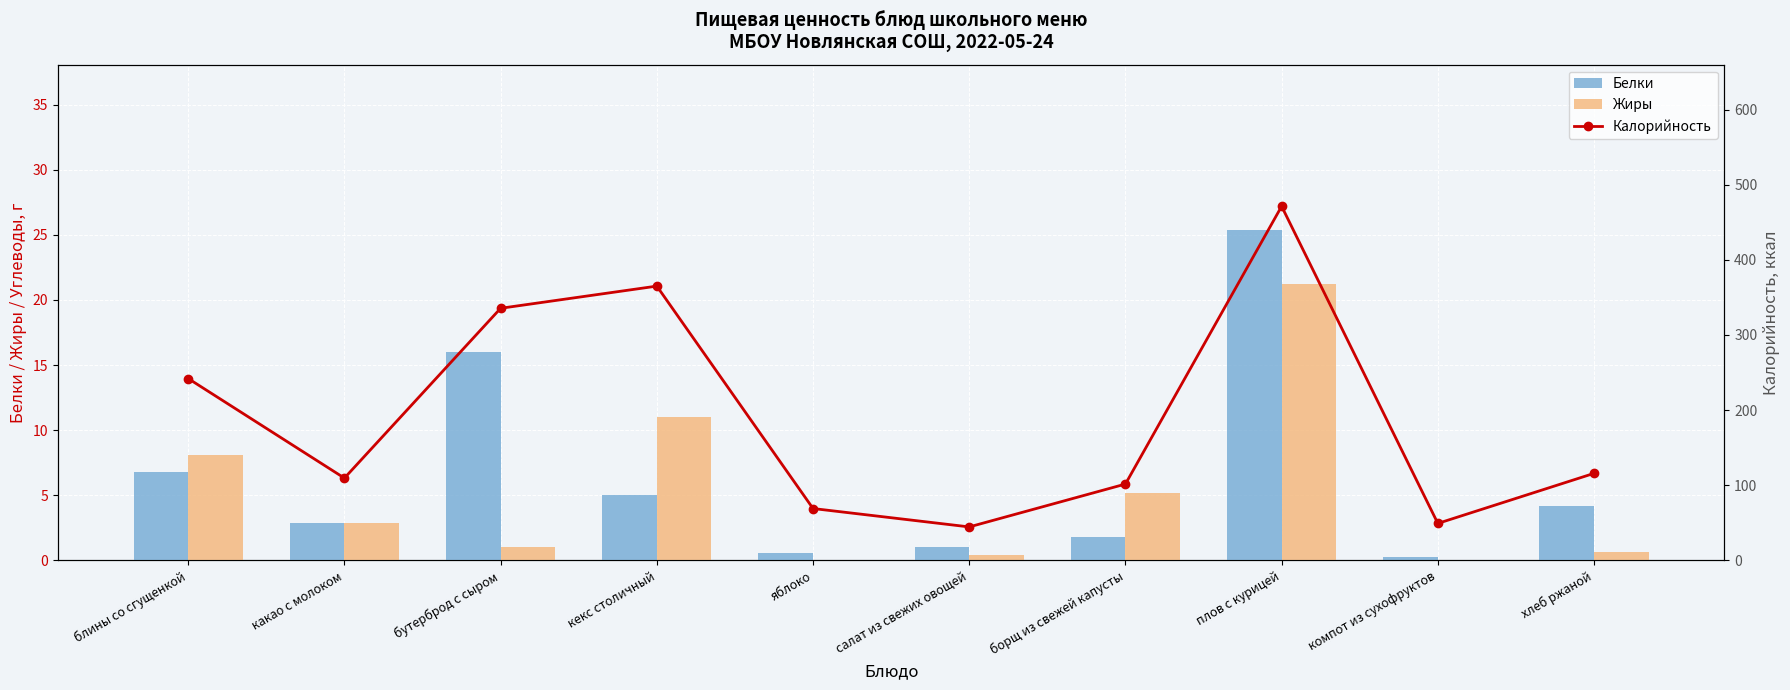

At which category does the chart reach its minimum across all series?

яблоко